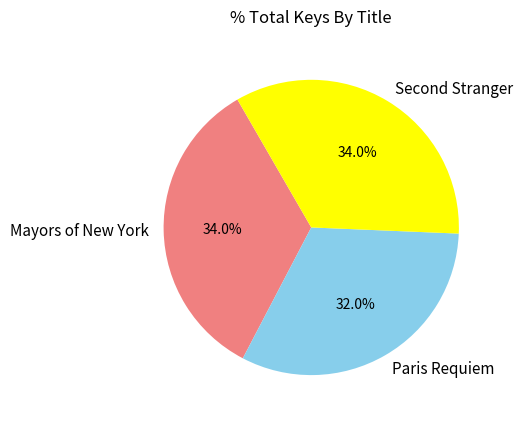

Count the number of slices in the pie.

3